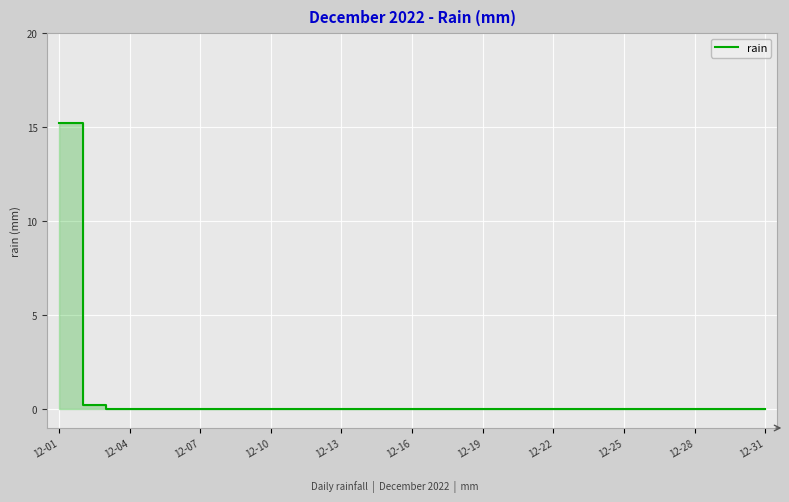

Reading left to right, transcribe all the data shown in this chart.

15.2	0.2	0.0	0.0	0.0	0.0	0.0	0.0	0.0	0.0	0.0	0.0	0.0	0.0	0.0	0.0	0.0	0.0	0.0	0.0	0.0	0.0	0.0	0.0	0.0	0.0	0.0	0.0	0.0	0.0	0.0